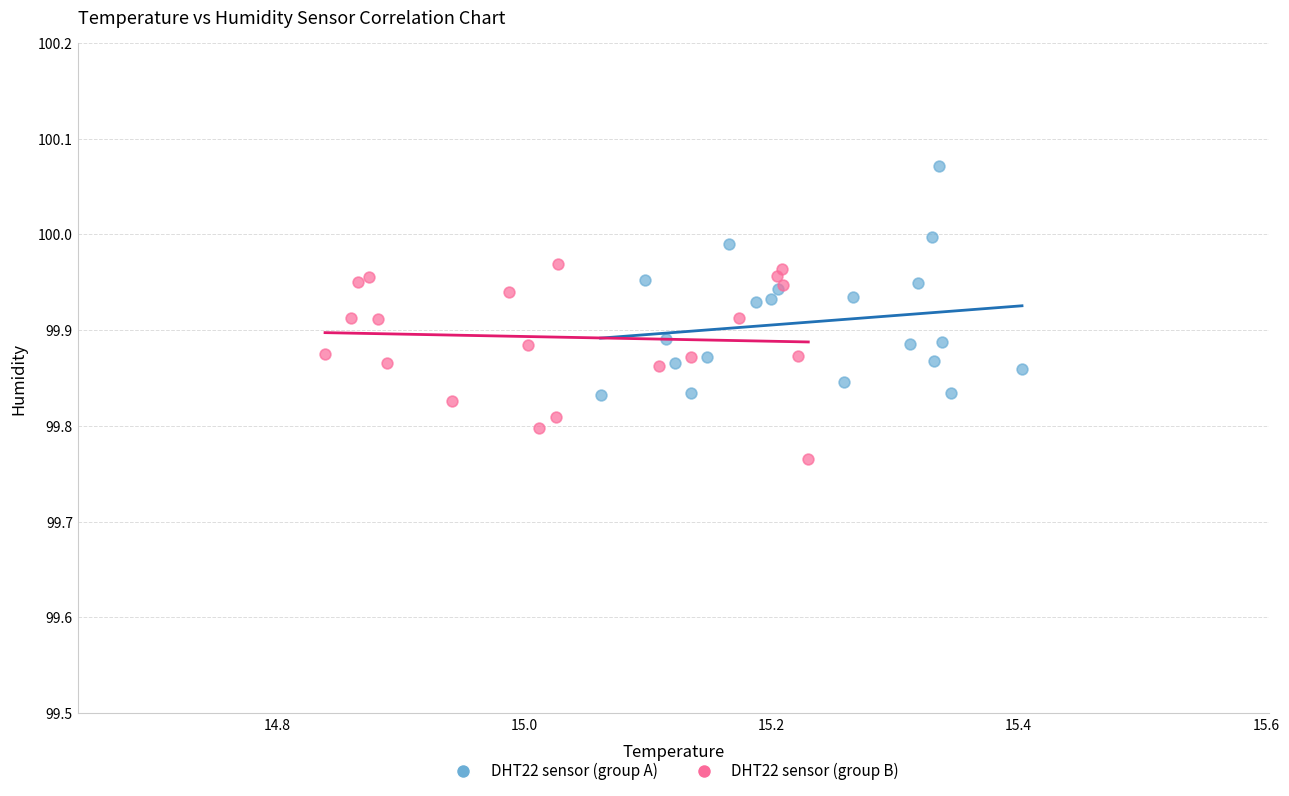

What are all the series names shown in the legend?

DHT22 sensor (group A), DHT22 sensor (group B)